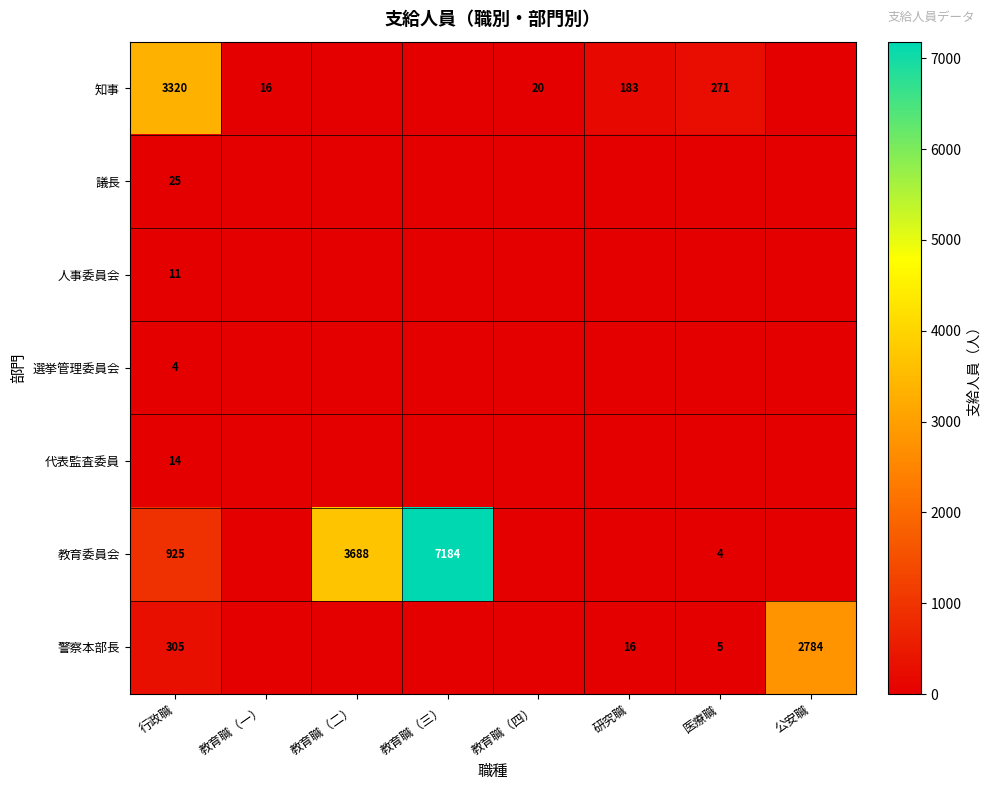

Is it true that 教育委員会 equals 7184 at 教育職（三）?

True